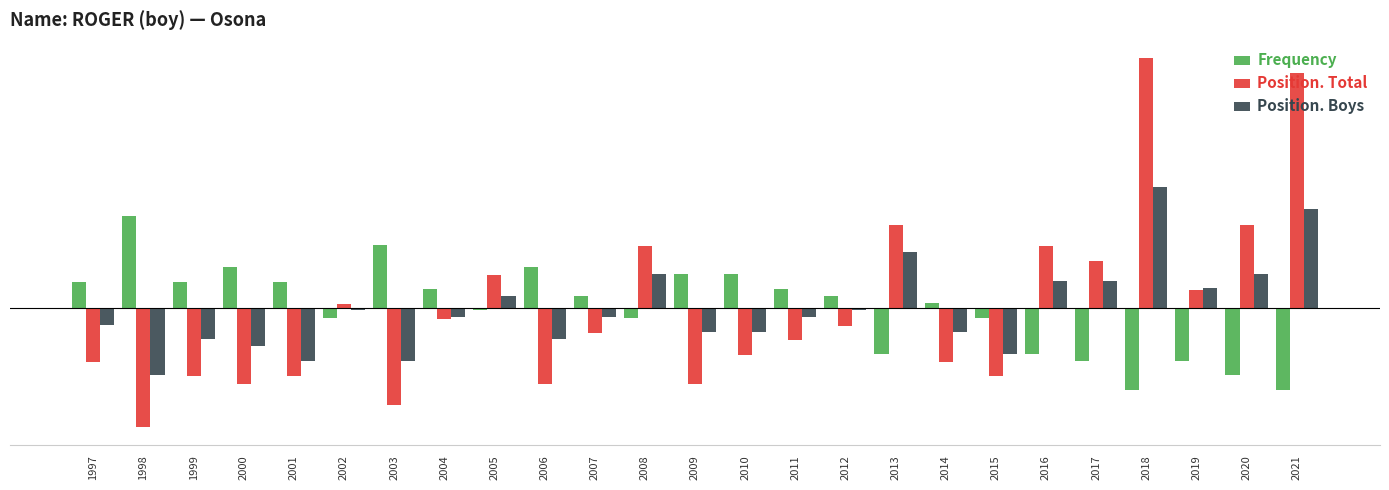

Which series has the widest spread of values?

Position. Total